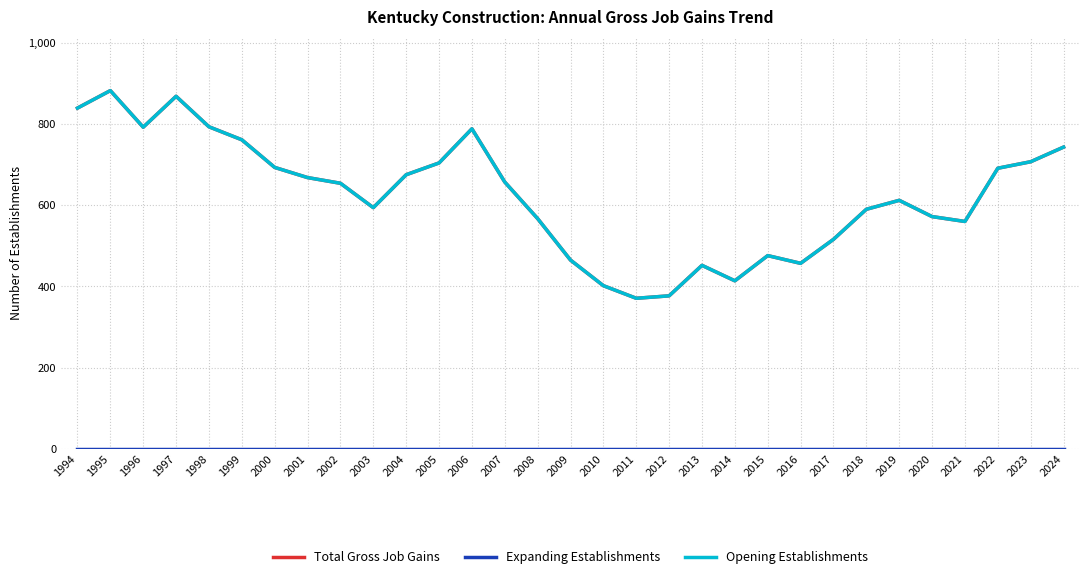

Rank the categories by Total Gross Job Gains value from highest to lowest.

1995, 1997, 1994, 1998, 1996, 2006, 1999, 2024, 2023, 2005, 2000, 2022, 2004, 2001, 2007, 2002, 2019, 2003, 2018, 2020, 2008, 2021, 2017, 2015, 2009, 2016, 2013, 2014, 2010, 2012, 2011